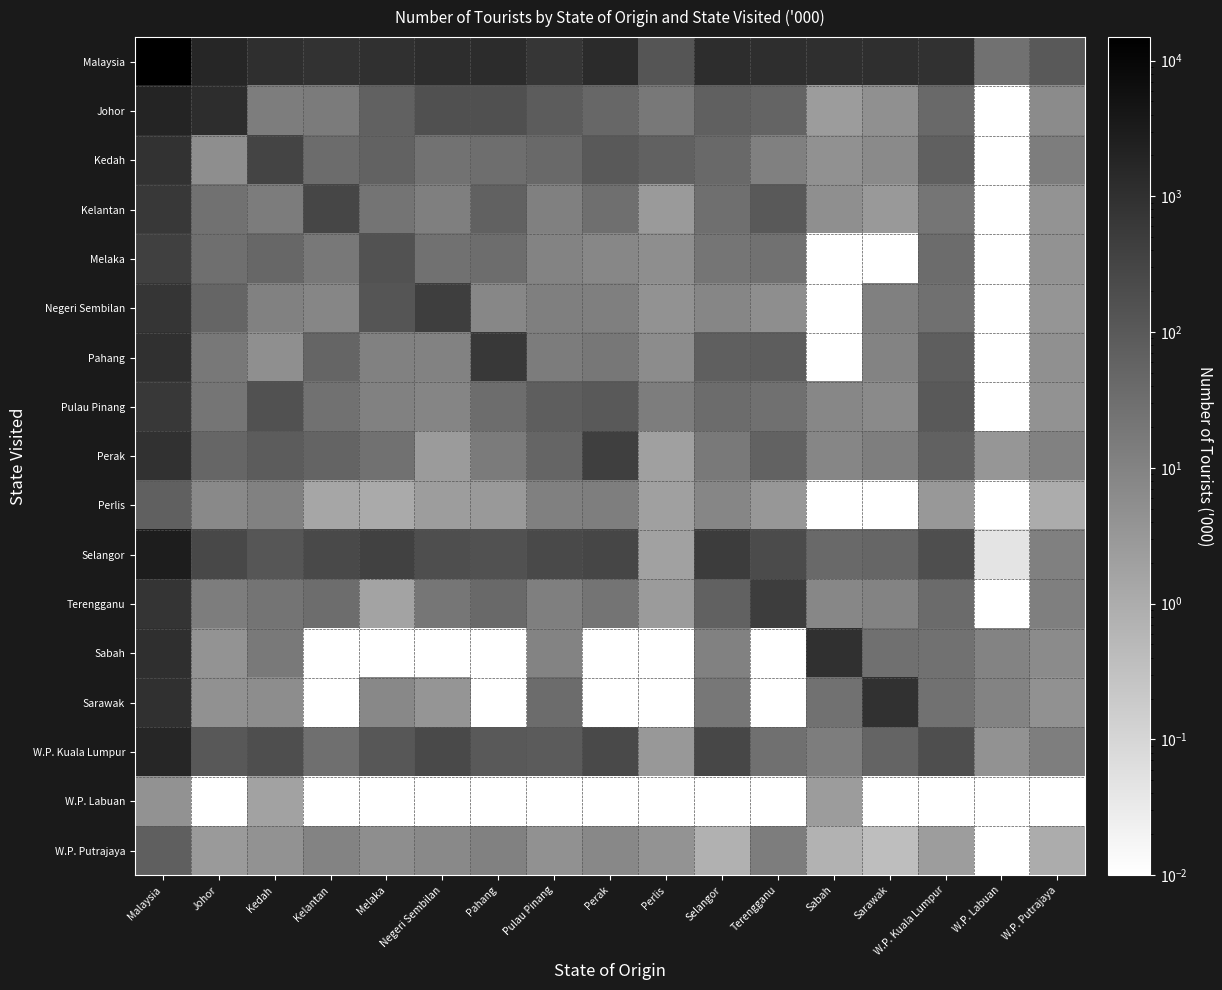

What is the total value across all series at Pahang?

2547.6